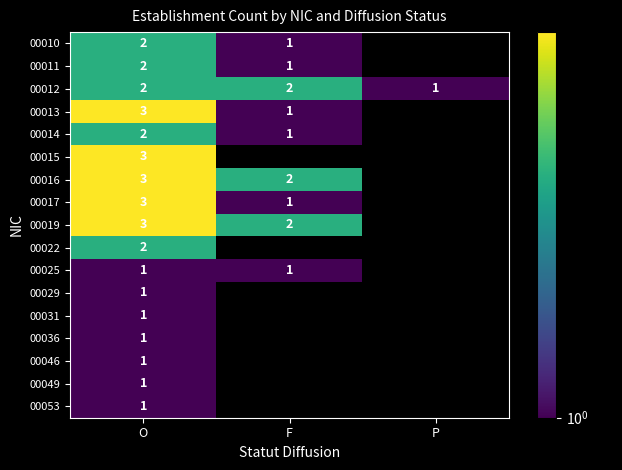

How many categories are shown in the chart?

3